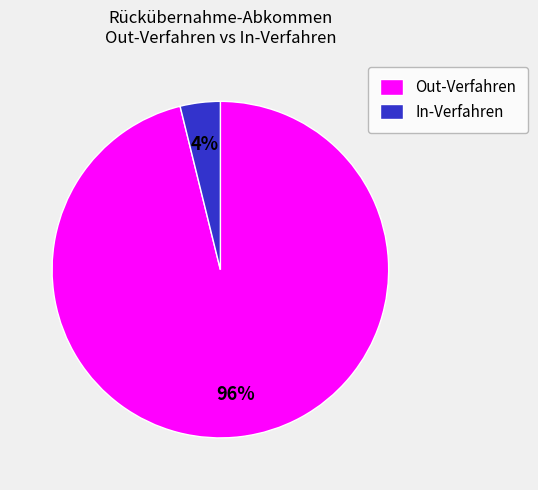

Rank the categories by value from lowest to highest.

In-Verfahren, Out-Verfahren